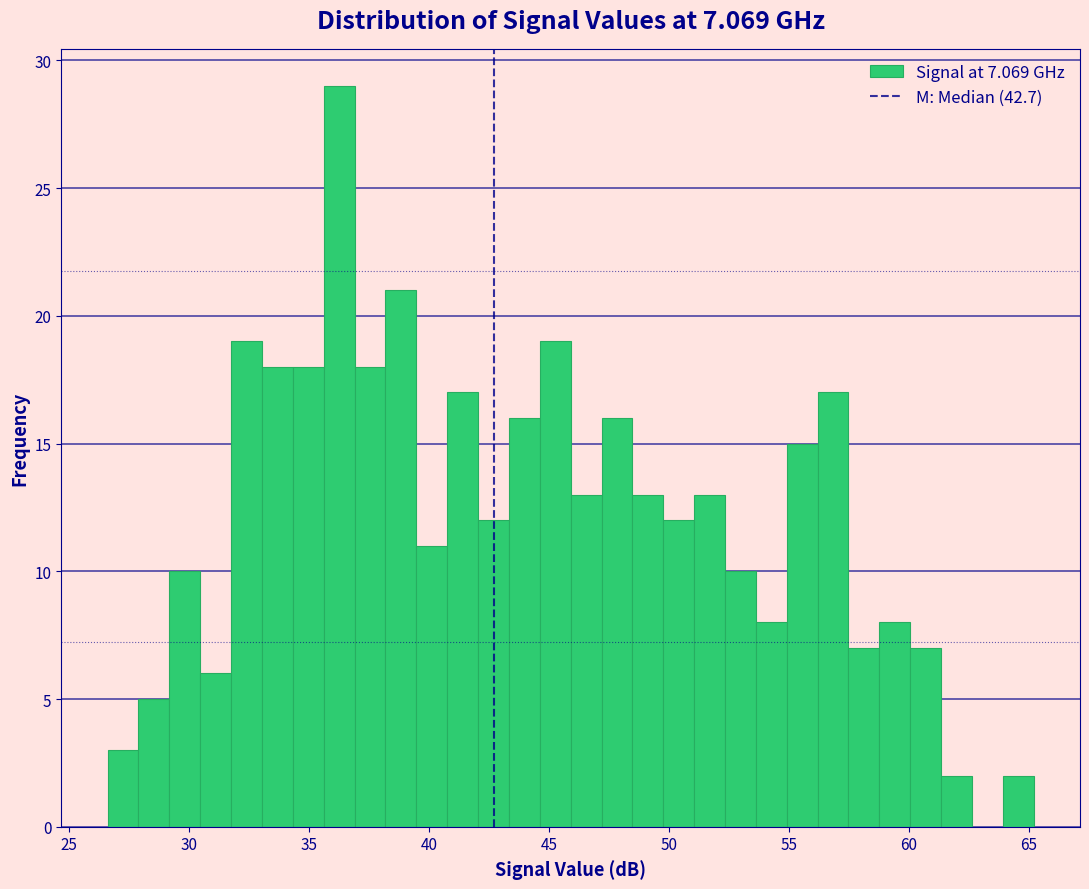

Around what value on the x-axis is the tallest bar? Give the approximate position of its centre, as read against the axis.

36.5